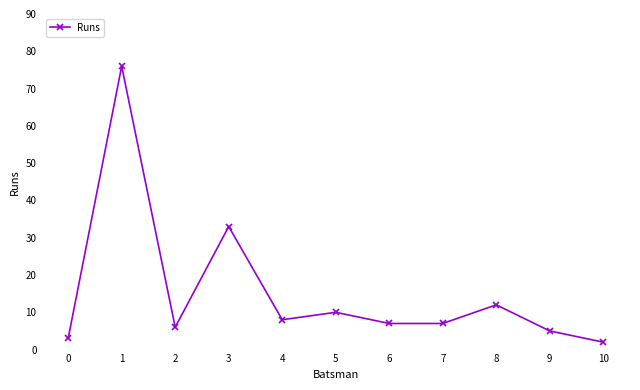

What is the change in value from 1 to 4?

-68